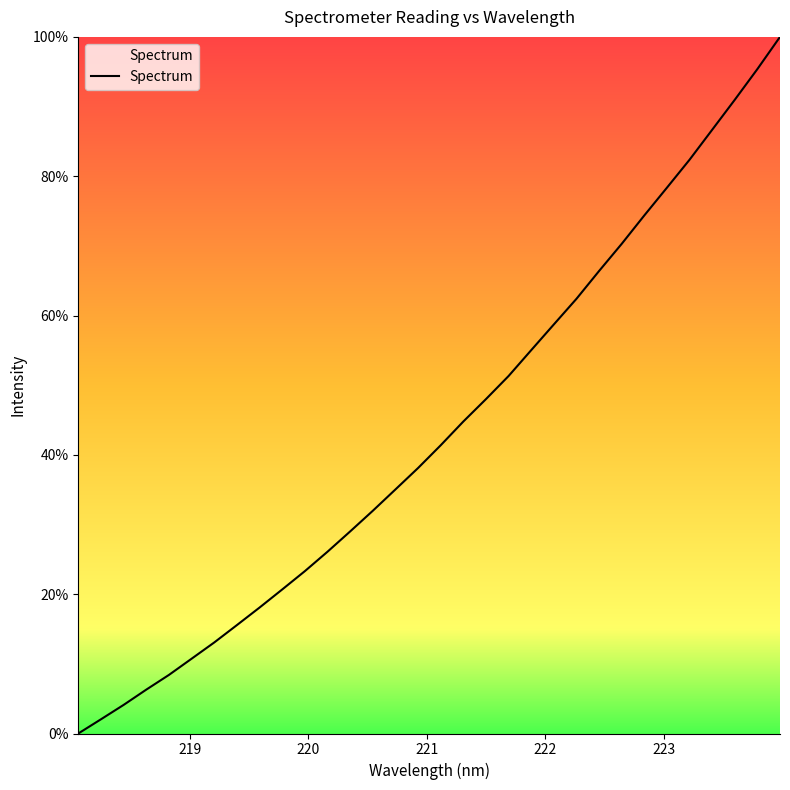

How many values are below 41?

16